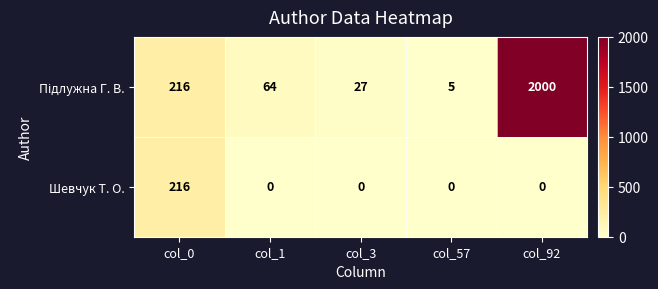

Which category has the highest value across all series?

col_92